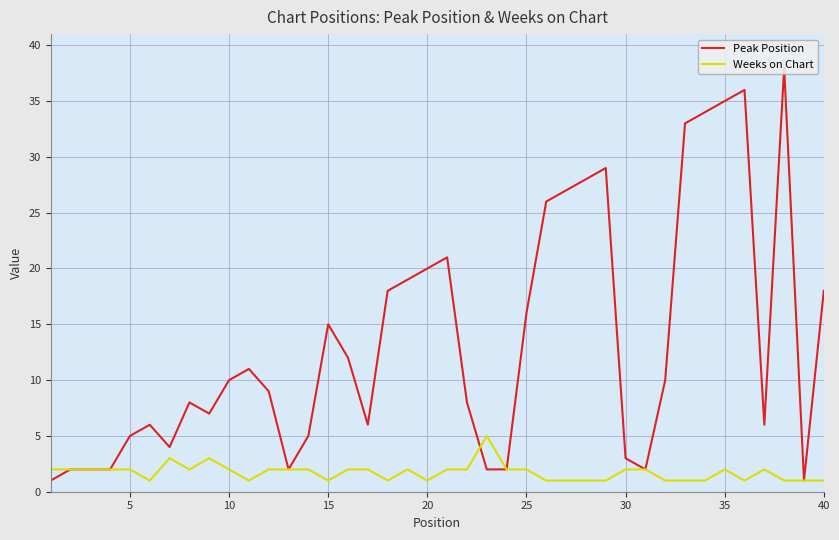

How many categories are shown in the chart?

40